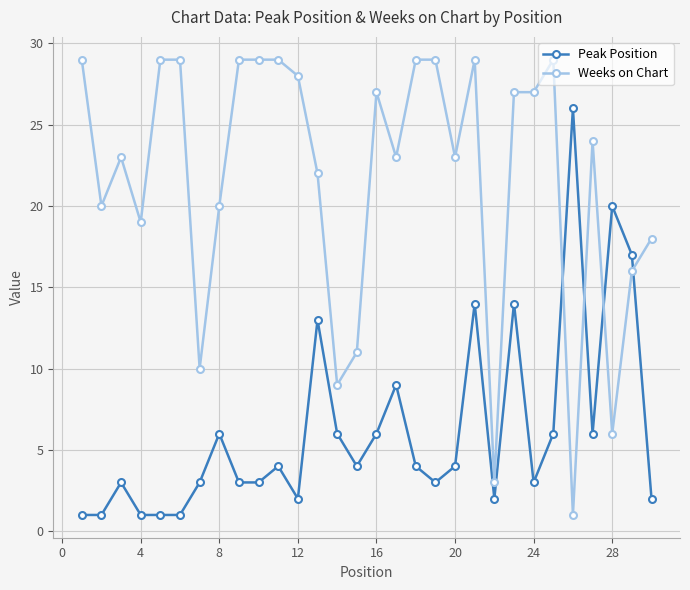

How many data points does each series have?

30